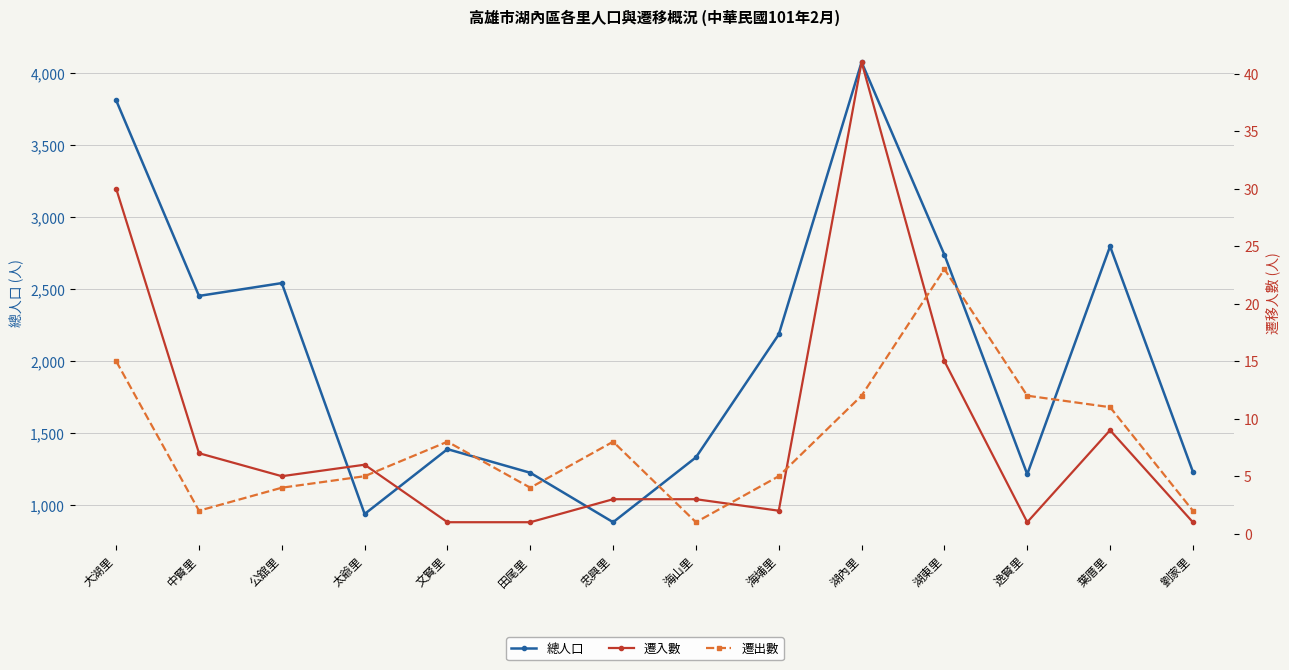

Which series has the largest total across all categories?

總人口